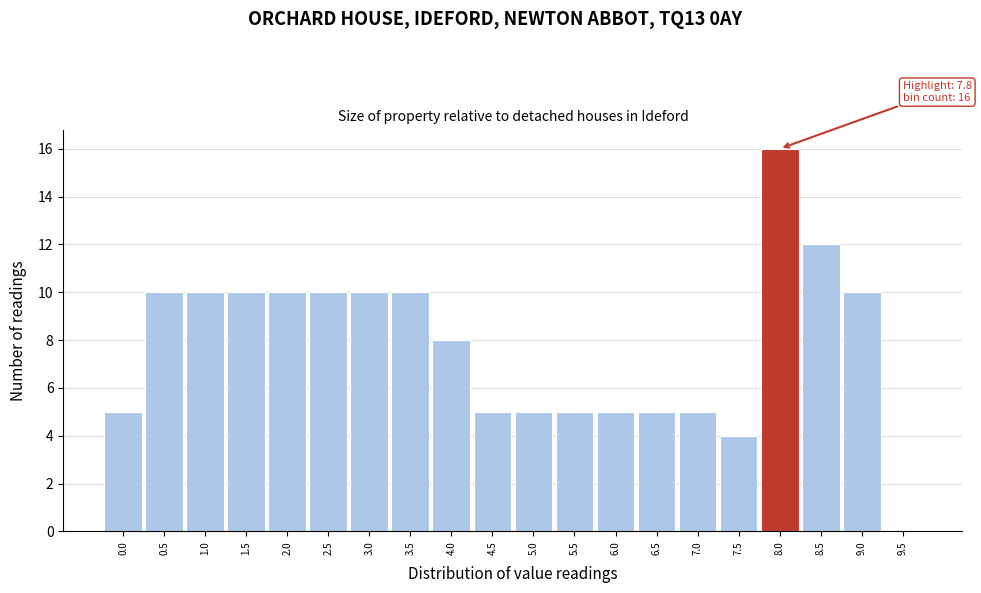

Which range on the x-axis has the tallest bar?

7.75 to 8.25